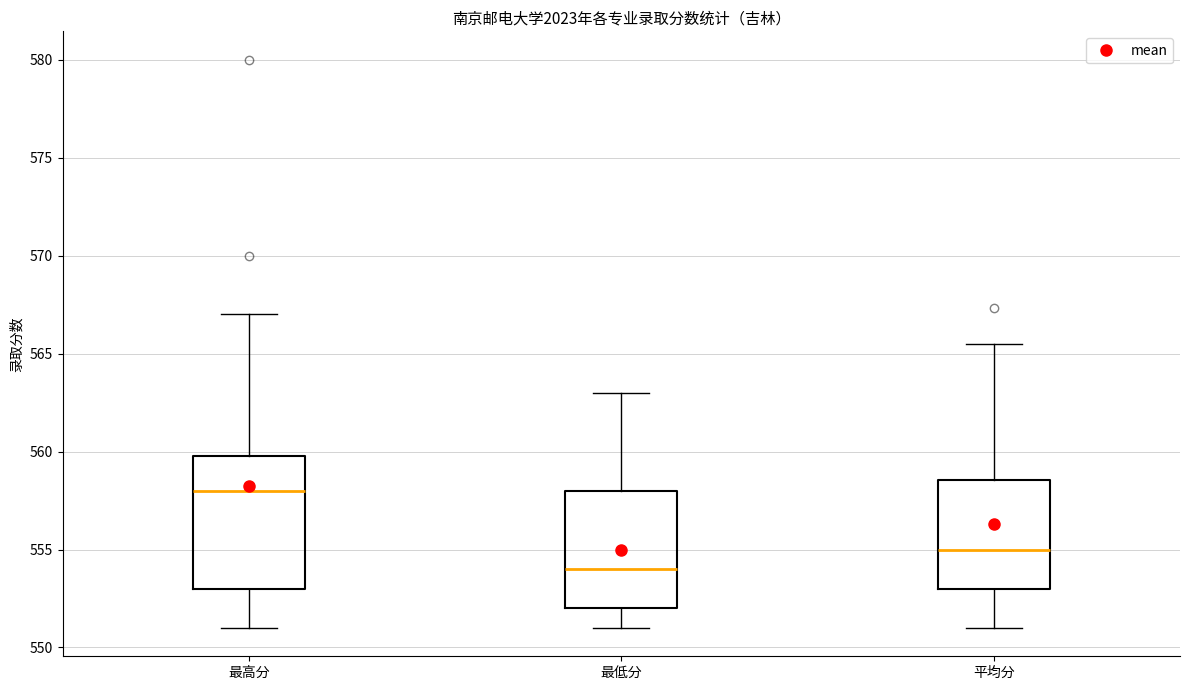

Reading left to right, read every box against the y-axis: the position of its median line, the range the box covers, and the ends of its whiskers. The values are not printed on the chart, so give them approximately, as read against the axis.

最高分: median 558.0, box 553.0 to 560.0, whiskers 551.0 to 567.0
最低分: median 554.0, box 552.0 to 558.0, whiskers 551.0 to 563.0
平均分: median 555.0, box 553.0 to 558.5, whiskers 551.0 to 565.5